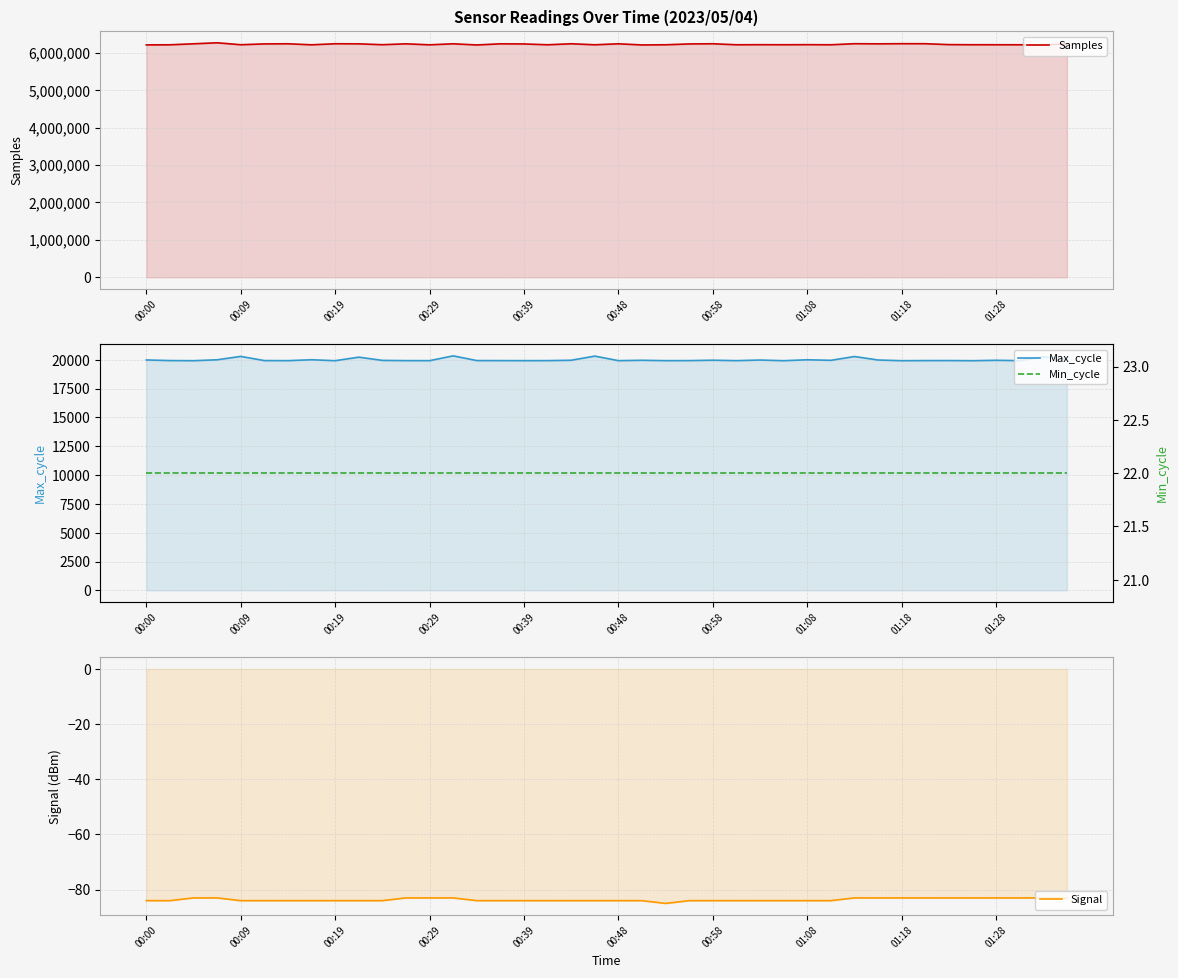

Which series has the widest spread of values?

Samples